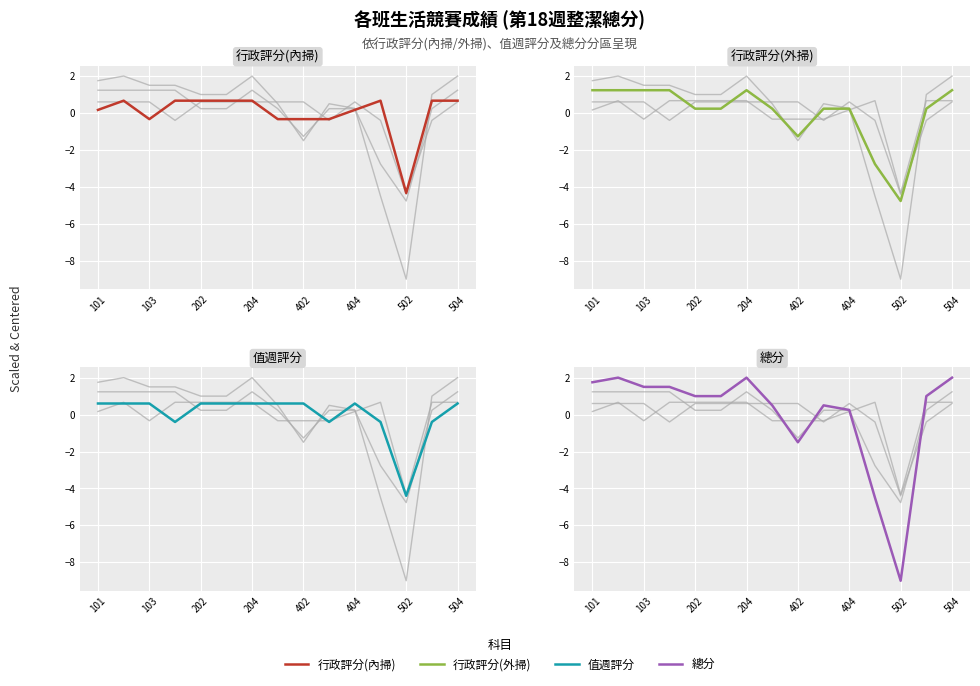

What is the minimum value shown in the chart?

-9.0